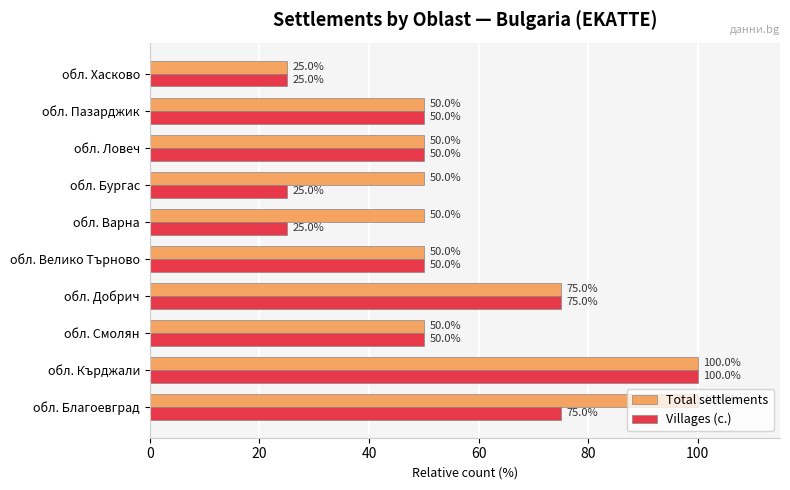

What is the approximate value of Villages (с.) at обл. Пазарджик, to the nearest 10?

50